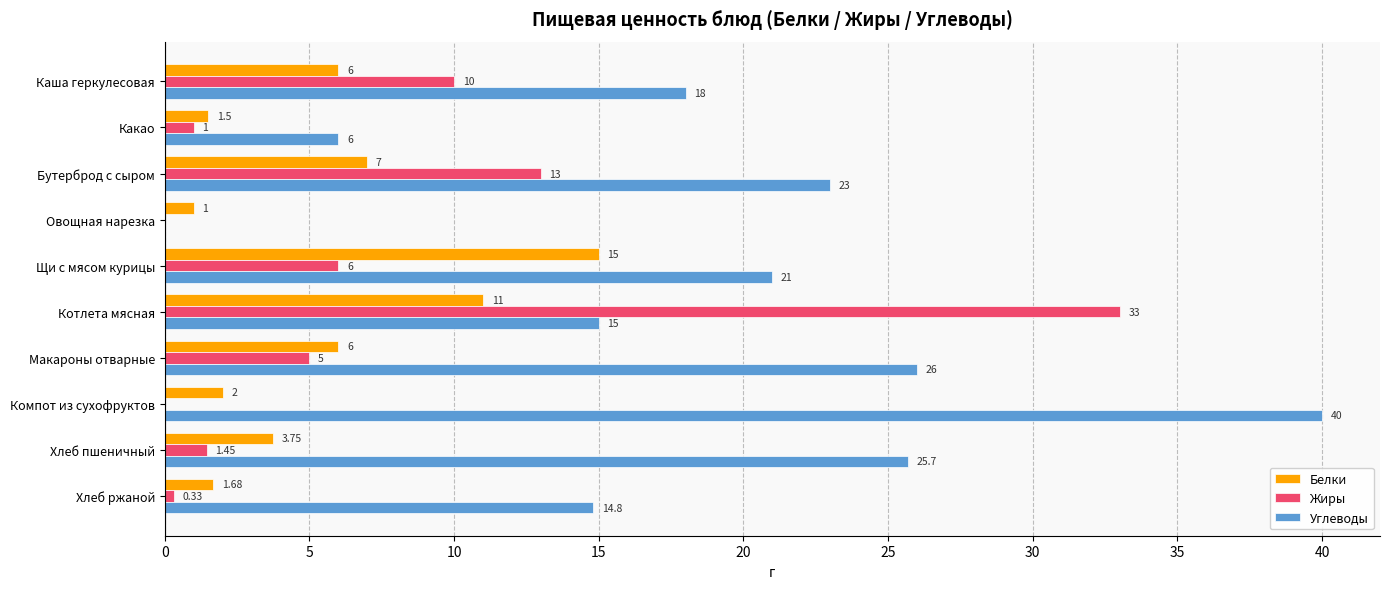

Which series changed the most between Бутерброд с сыром and Щи с мясом курицы?

Белки